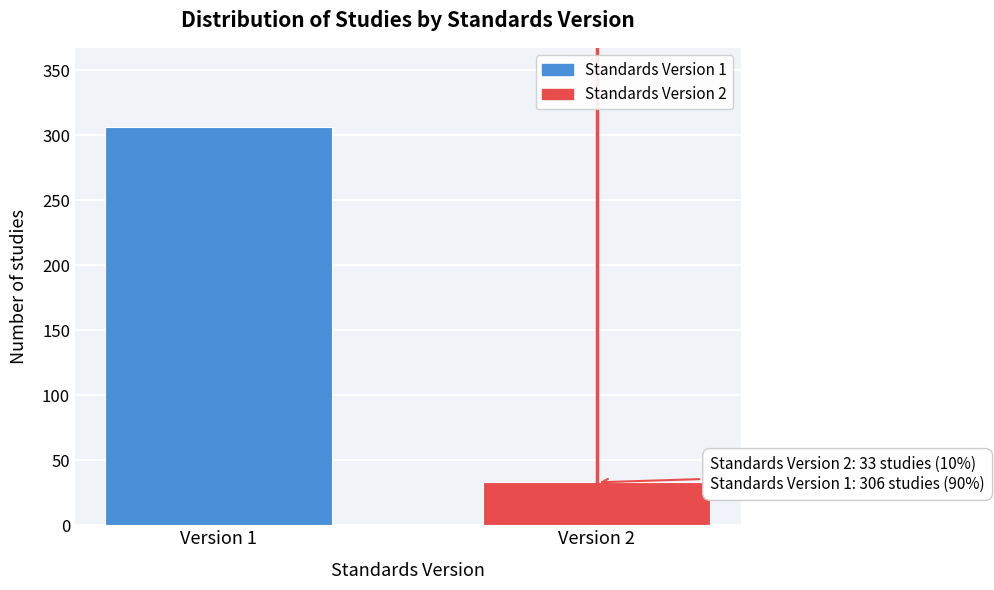

Reading left to right, transcribe all the data shown in this chart.

Version 1=306	Version 2=33